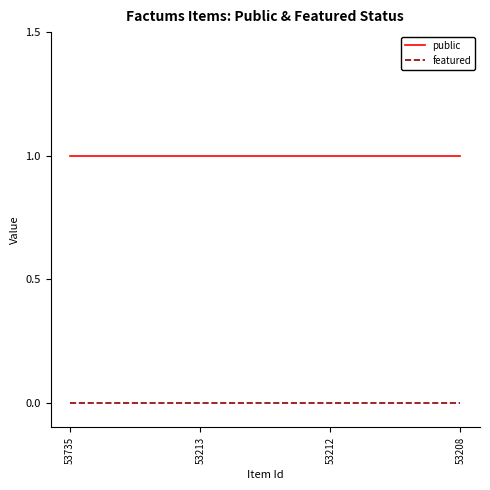

True or false: public has more than 1 points higher than both neighbors.

False